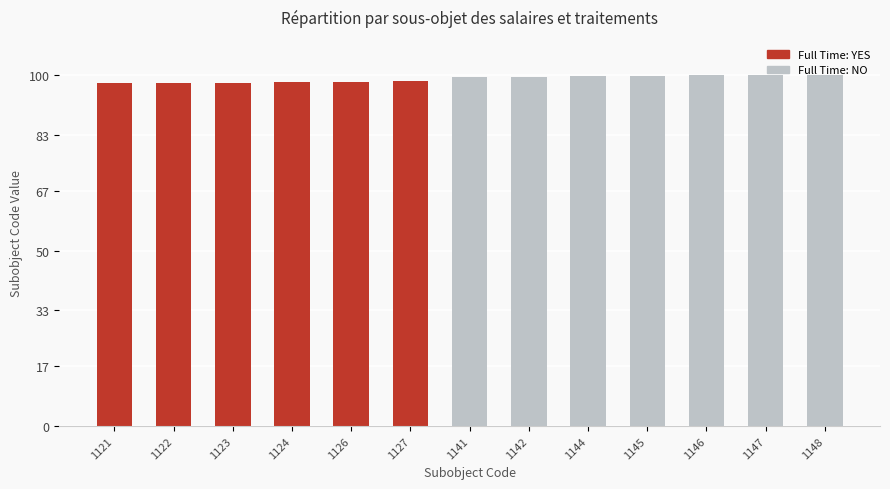

Approximately how many times larger is the value at 1126 compared to 1144?

1.0